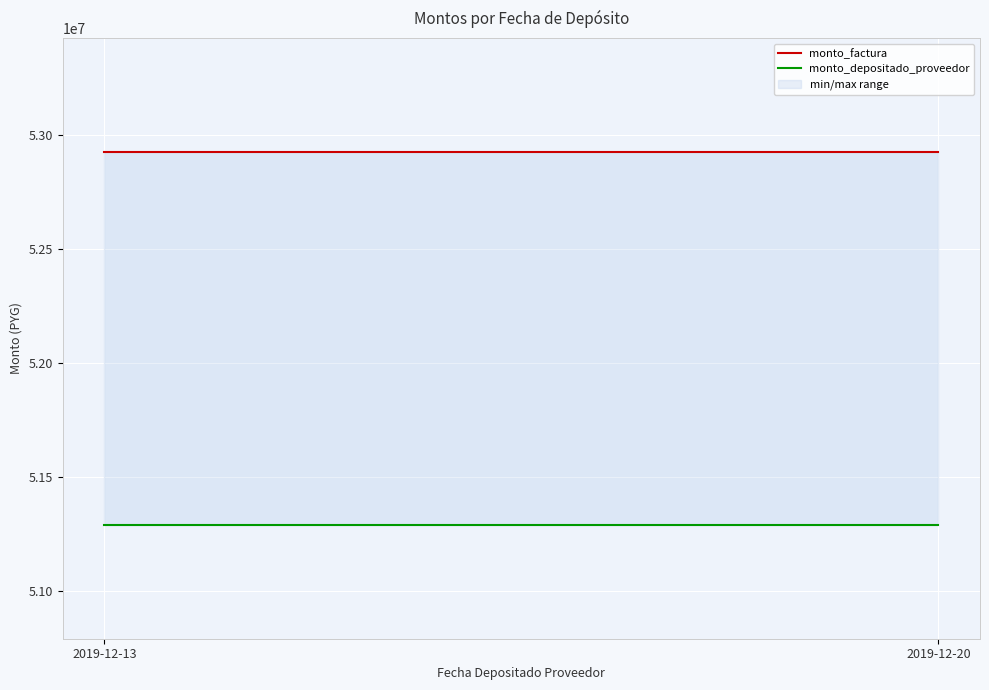

What is the highest value of the monto_factura series?

52924854